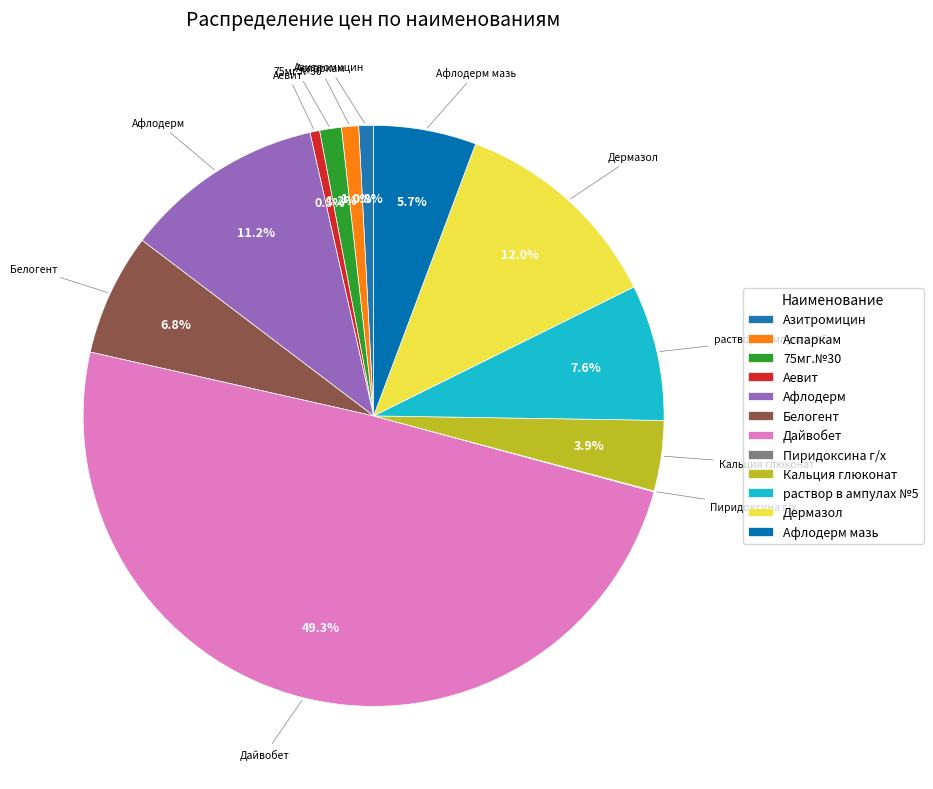

What is the change in value from 75мг.№30 to Аевит?

-123.1